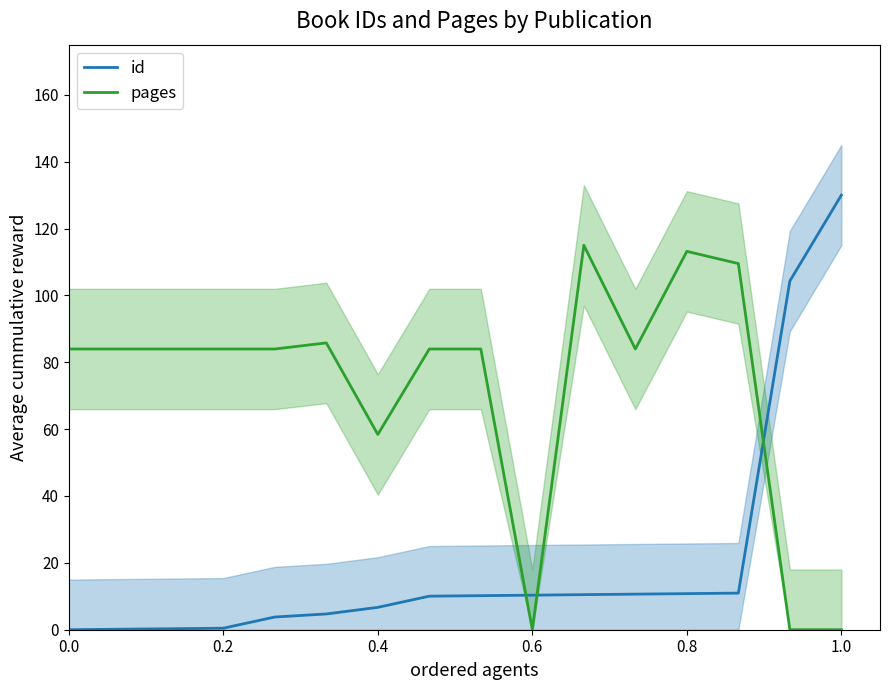

How many data points in id are less than 10?

7